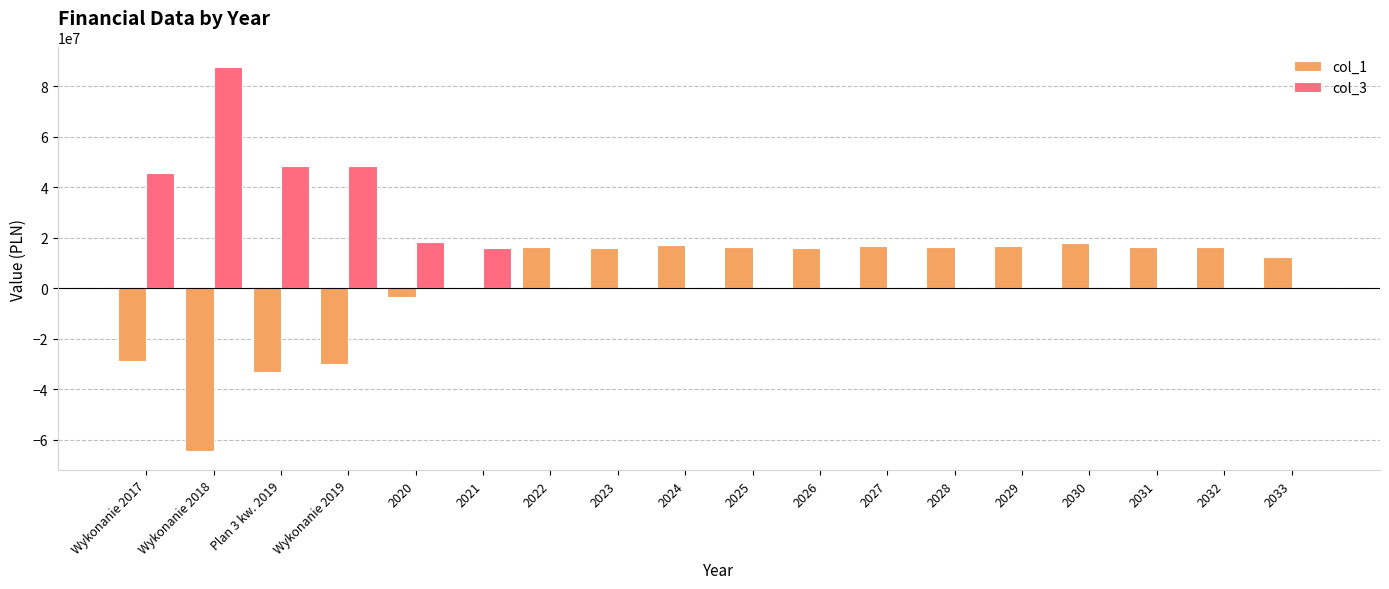

What is the highest value of the col_3 series?

87656829.8